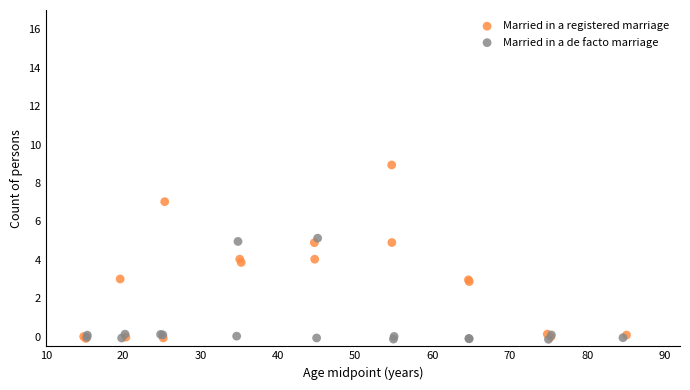

What are all the series names shown in the legend?

Married in a registered marriage, Married in a de facto marriage